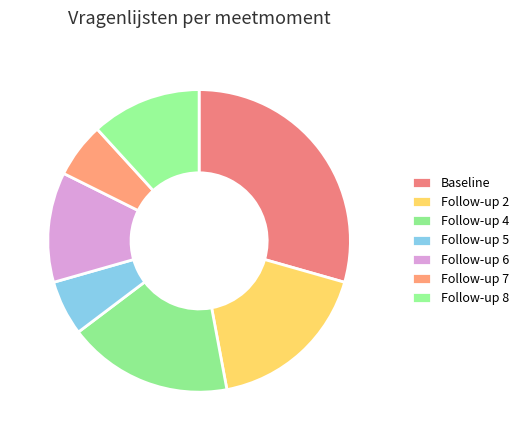

To the nearest percent, what is the difference between the Follow-up 4 and Follow-up 6 slice percentages?

6%